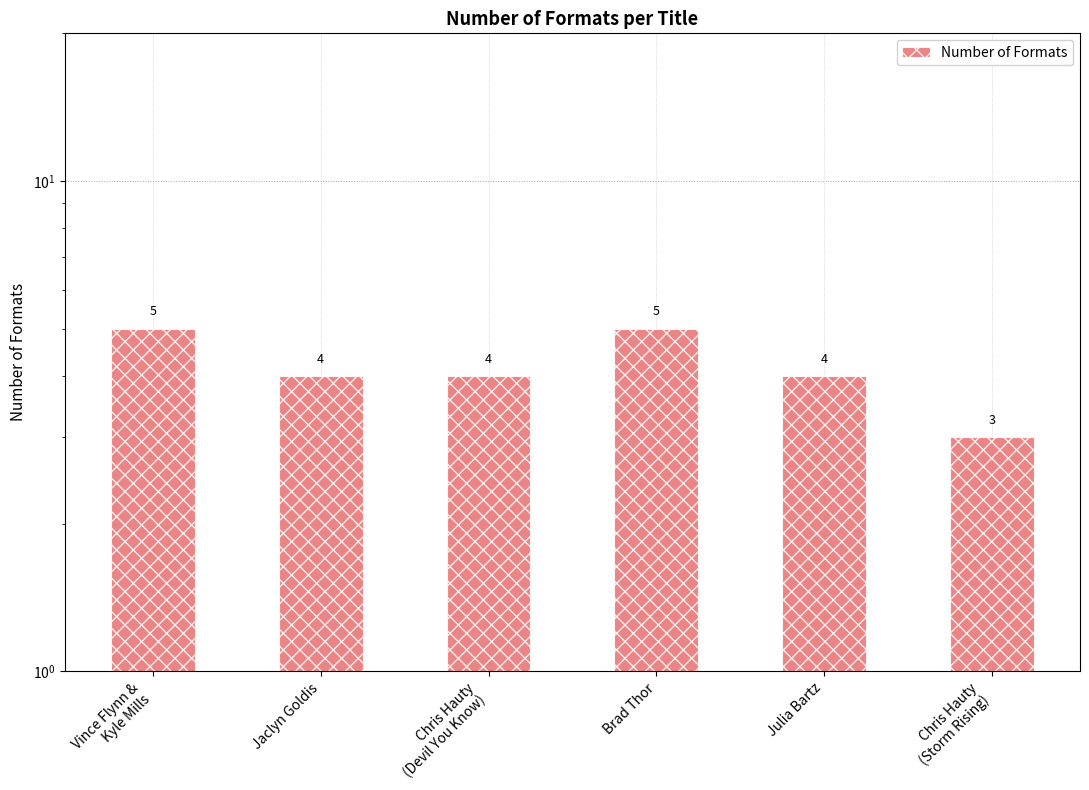

How many bars are there in total?

6